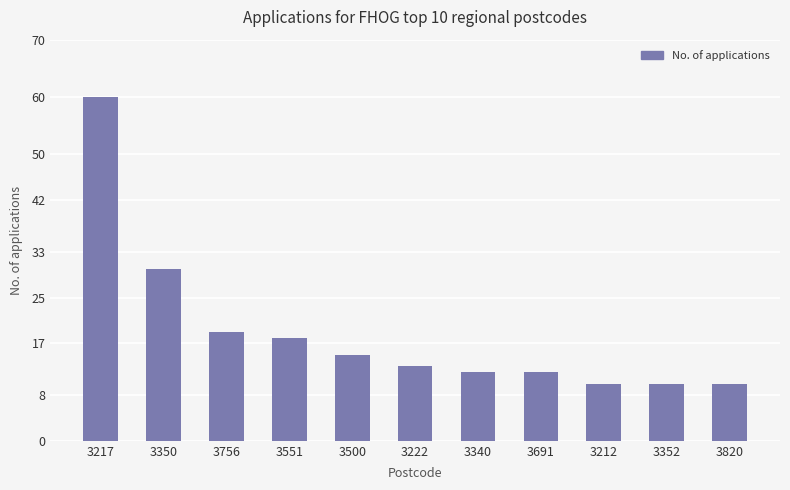

Read the value at 3551.

18